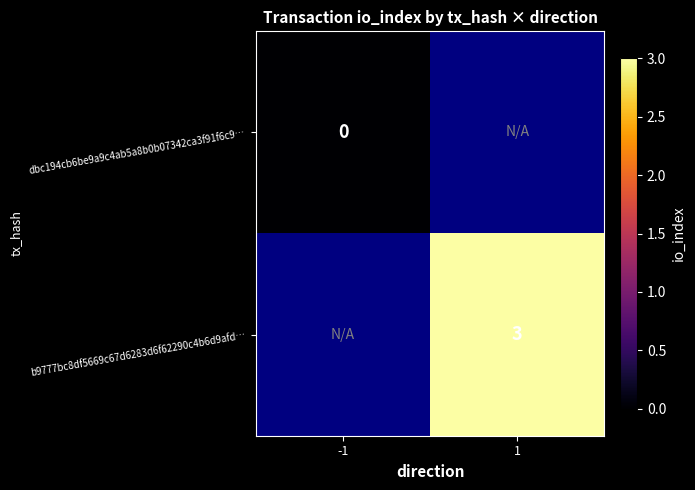

How many categories are shown in the chart?

2